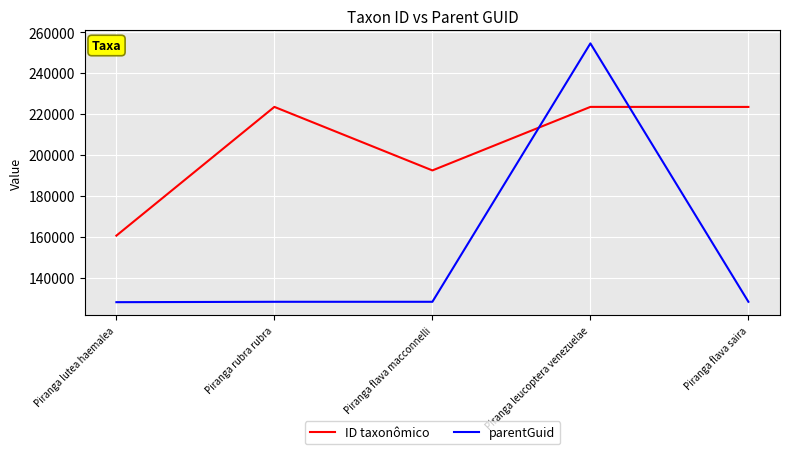

How many lines are shown in the chart?

2